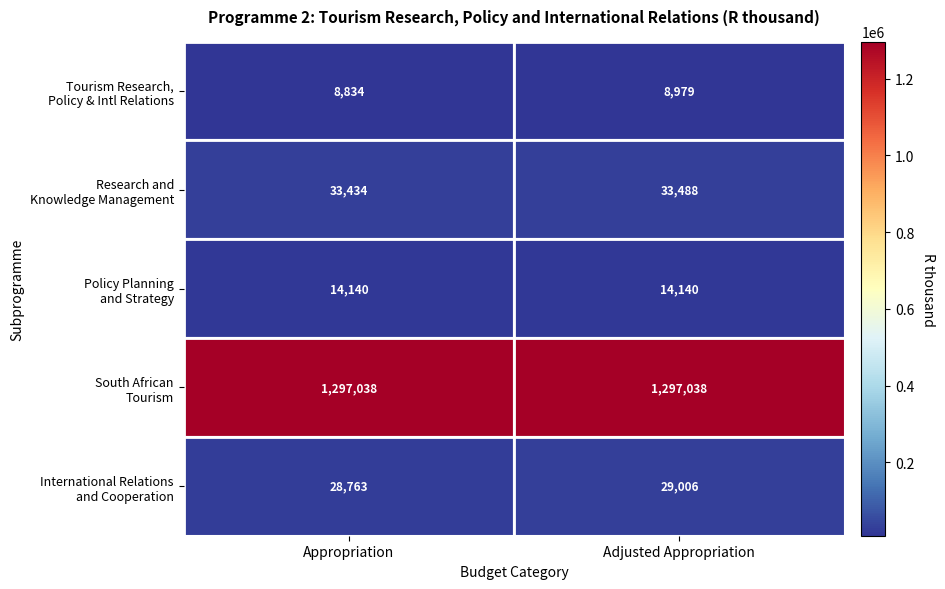

What is the total value across all series at Appropriation?

1382209